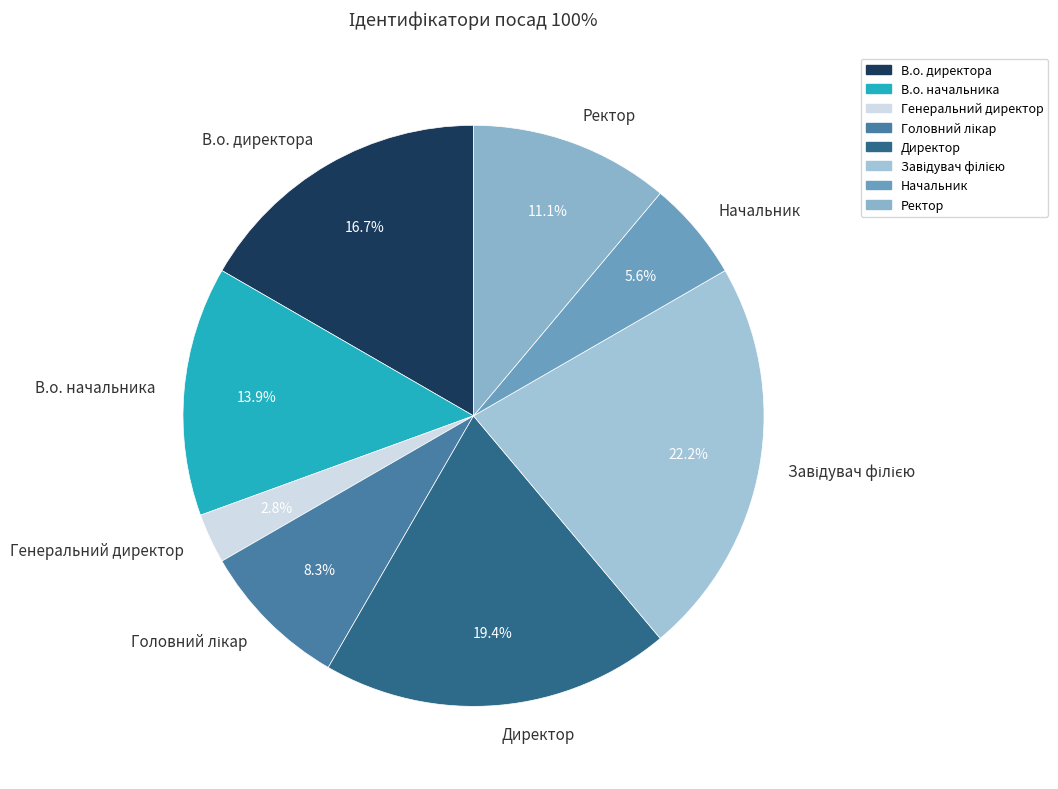

To the nearest percent, what percentage of the pie is Начальник?

6%